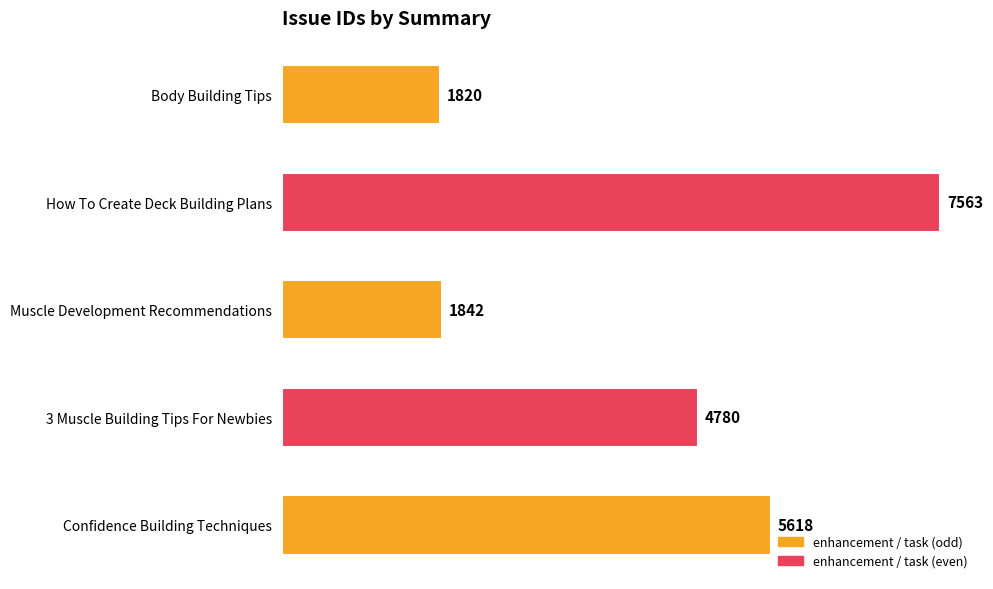

Rank the categories by value from lowest to highest.

Body Building Tips, Muscle Development Recommendations, 3 Muscle Building Tips For Newbies, Confidence Building Techniques, How To Create Deck Building Plans